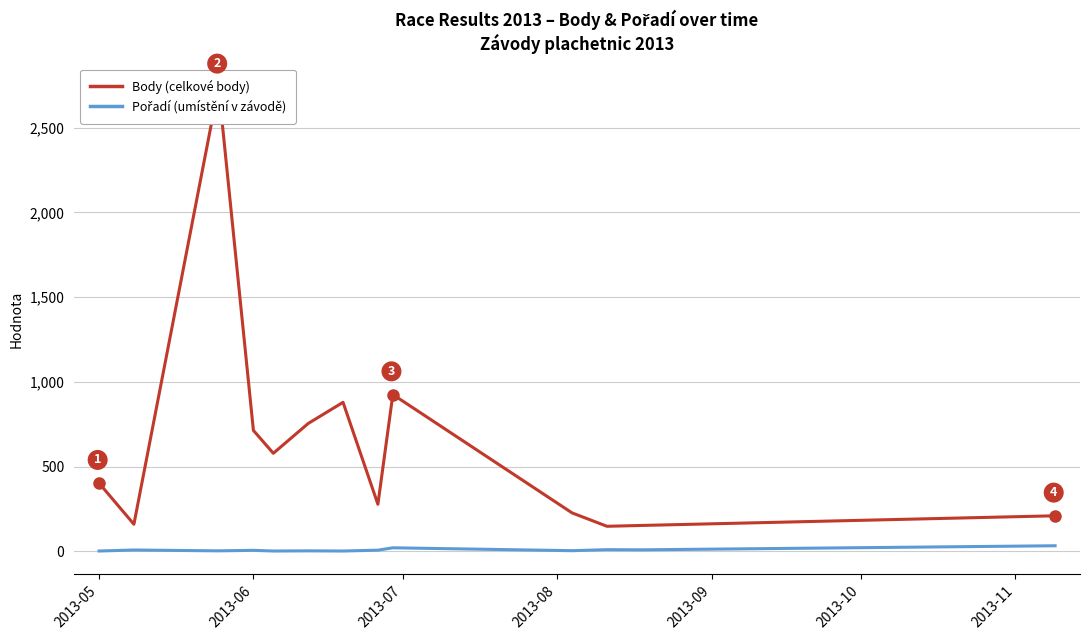

What is the lowest value of the Pořadí series?

1